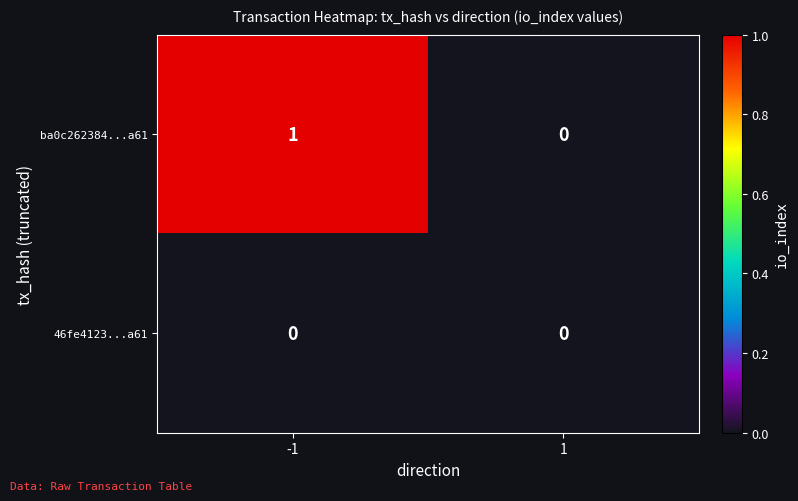

Reading left to right, transcribe all the data shown in this chart.

ba0c262384...a61: -1=1	1=0
46fe4123...a61: -1=0	1=0